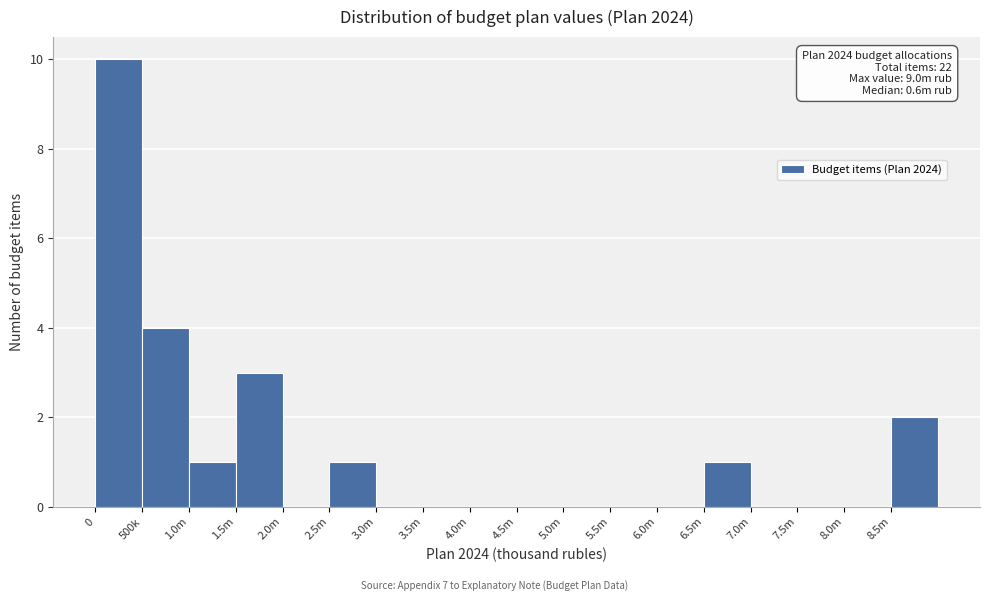

What is the sum of the values at 8.5m and 1.5m?

5